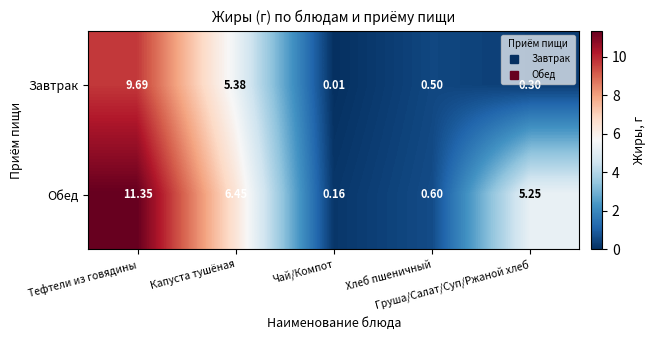

Rank the series by their average value, from lowest to highest.

Завтрак, Обед